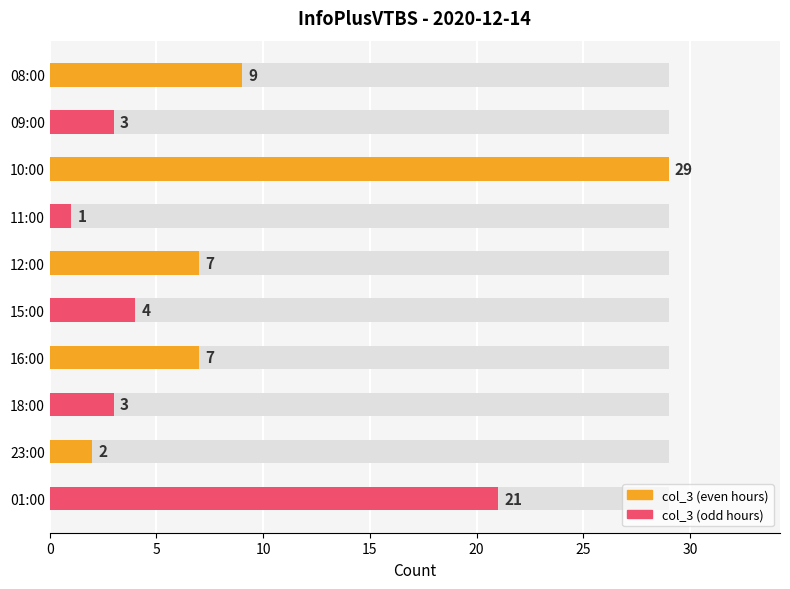

Reading left to right, extract all data points from this chart.

9	3	29	1	7	4	7	3	2	21